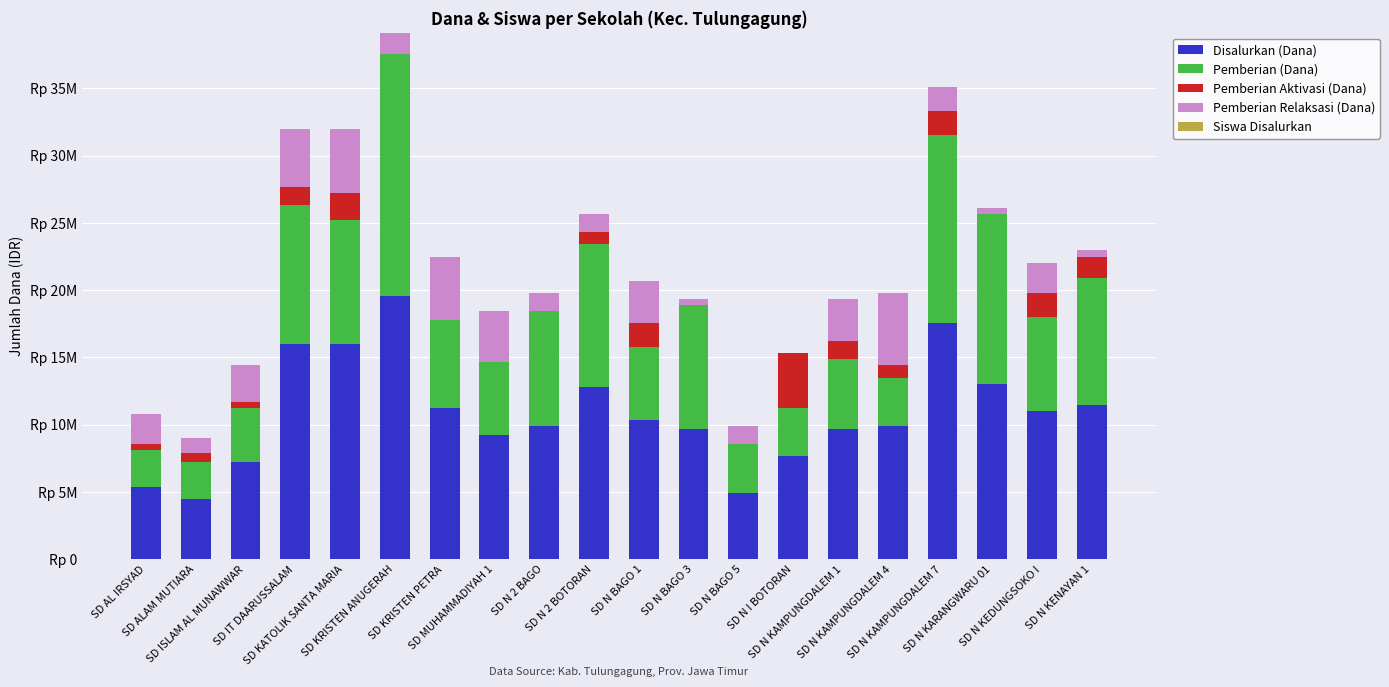

Are the bars horizontal?

No